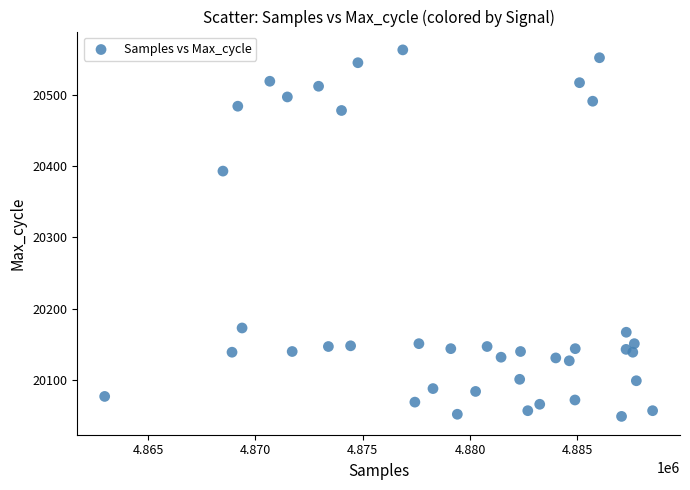

What Y value in the scatter plot is closest to 20306?

20393